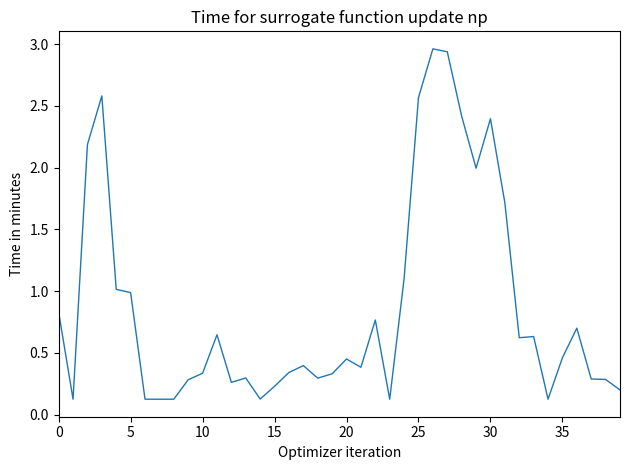

What is the difference between the maximum and minimum values?

2.8